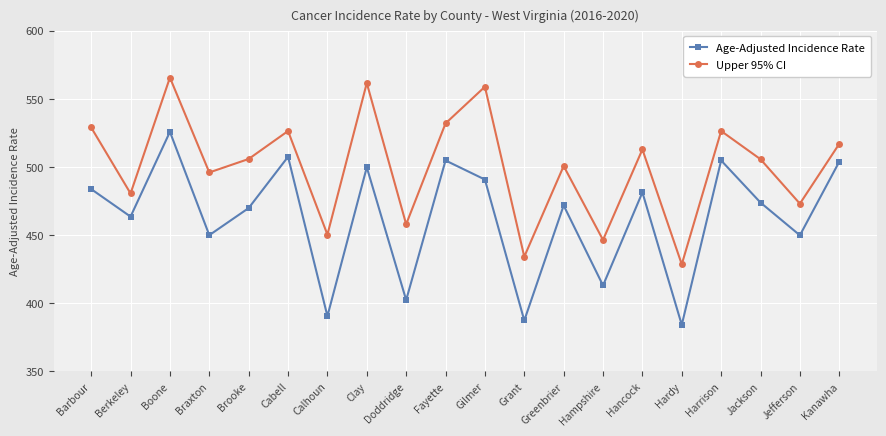

How many categories are shown in the chart?

20